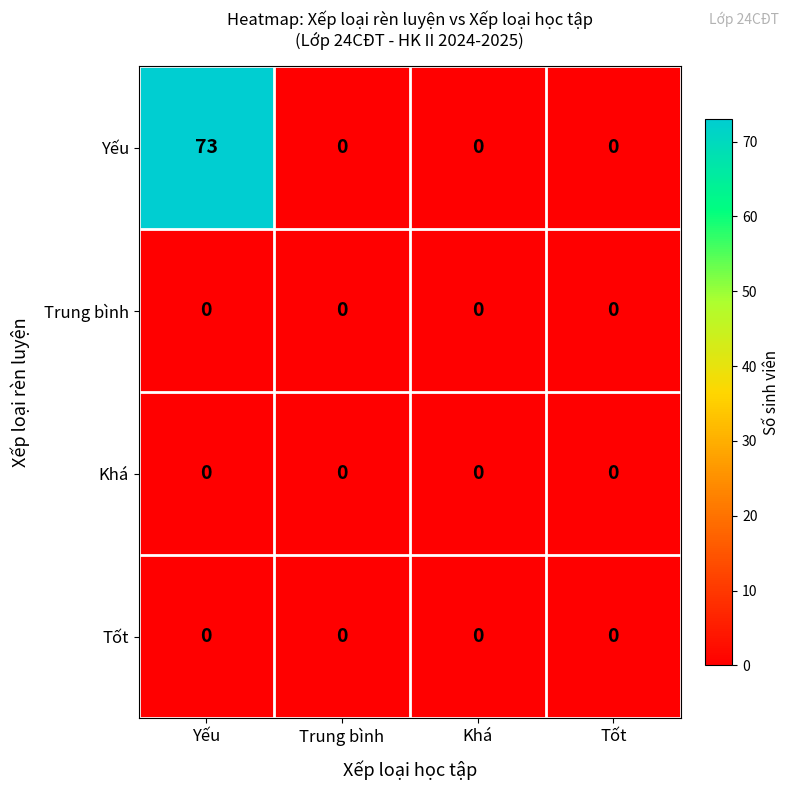

What is the greatest value displayed?

73